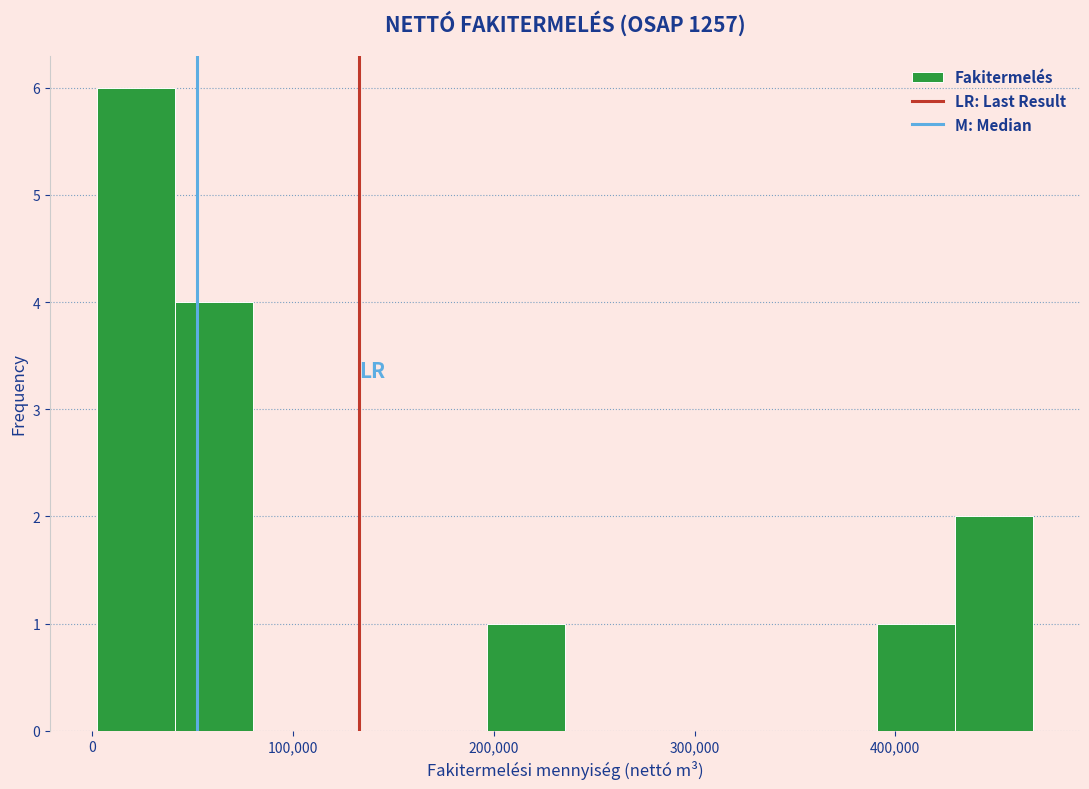

Read against the x-axis, roughly where is the centre of the tallest bar?

20000